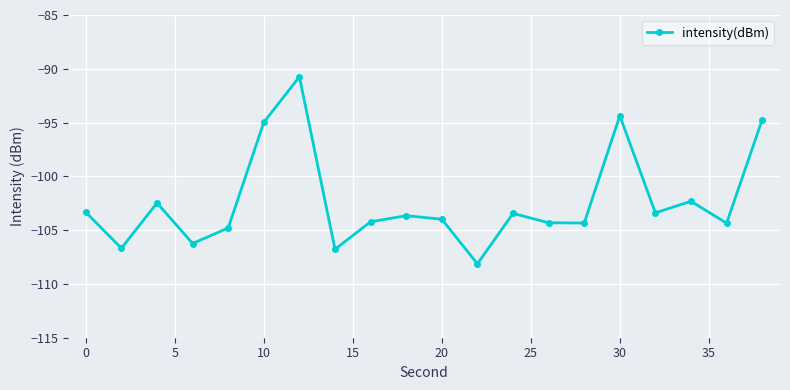

What is the smallest value displayed?

-108.1